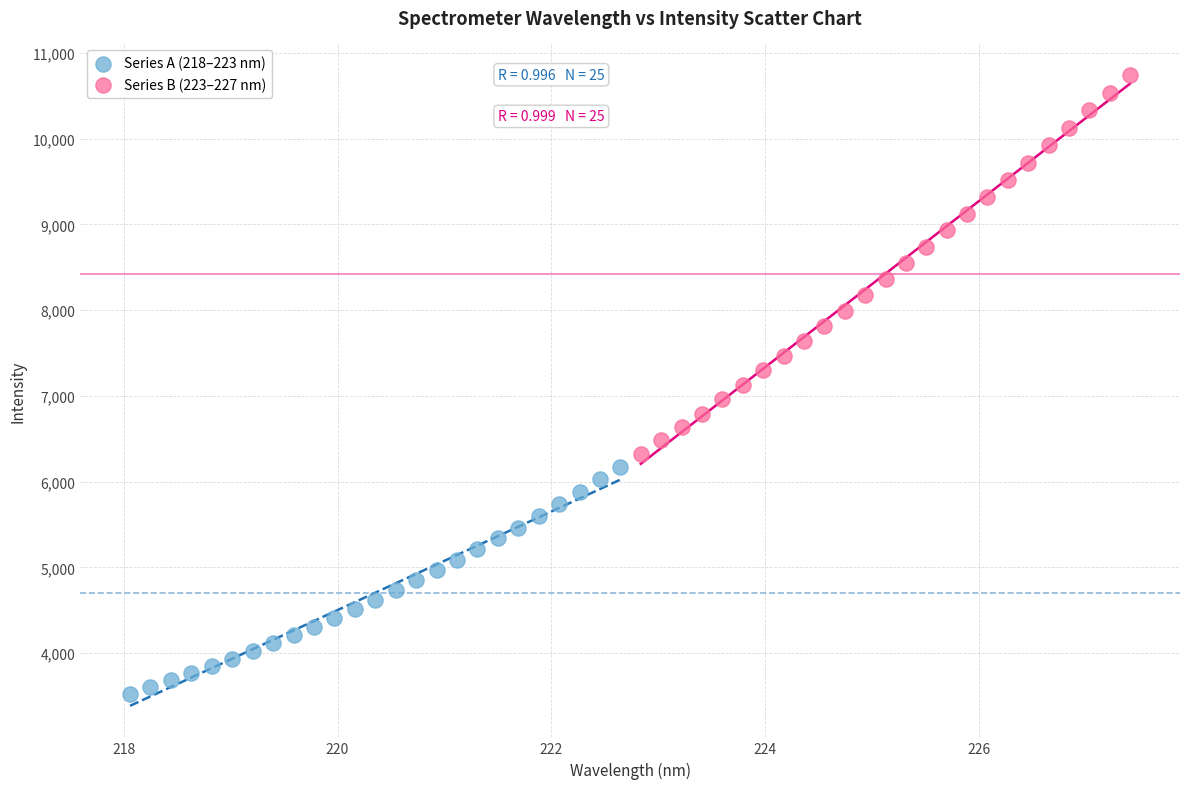

Which series has the largest Y range (max minus min)?

Series B (223–227 nm)